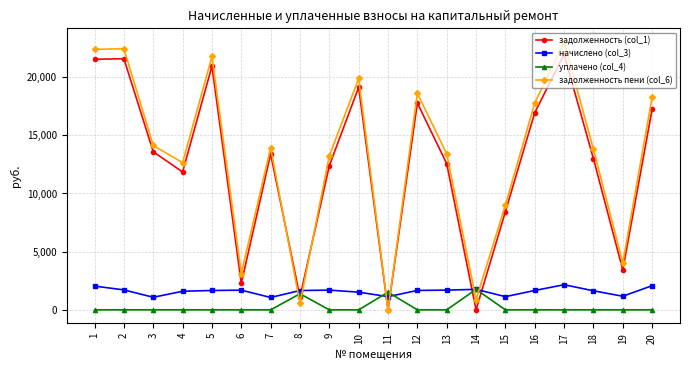

What is the total value across all series at 13?

27663.1